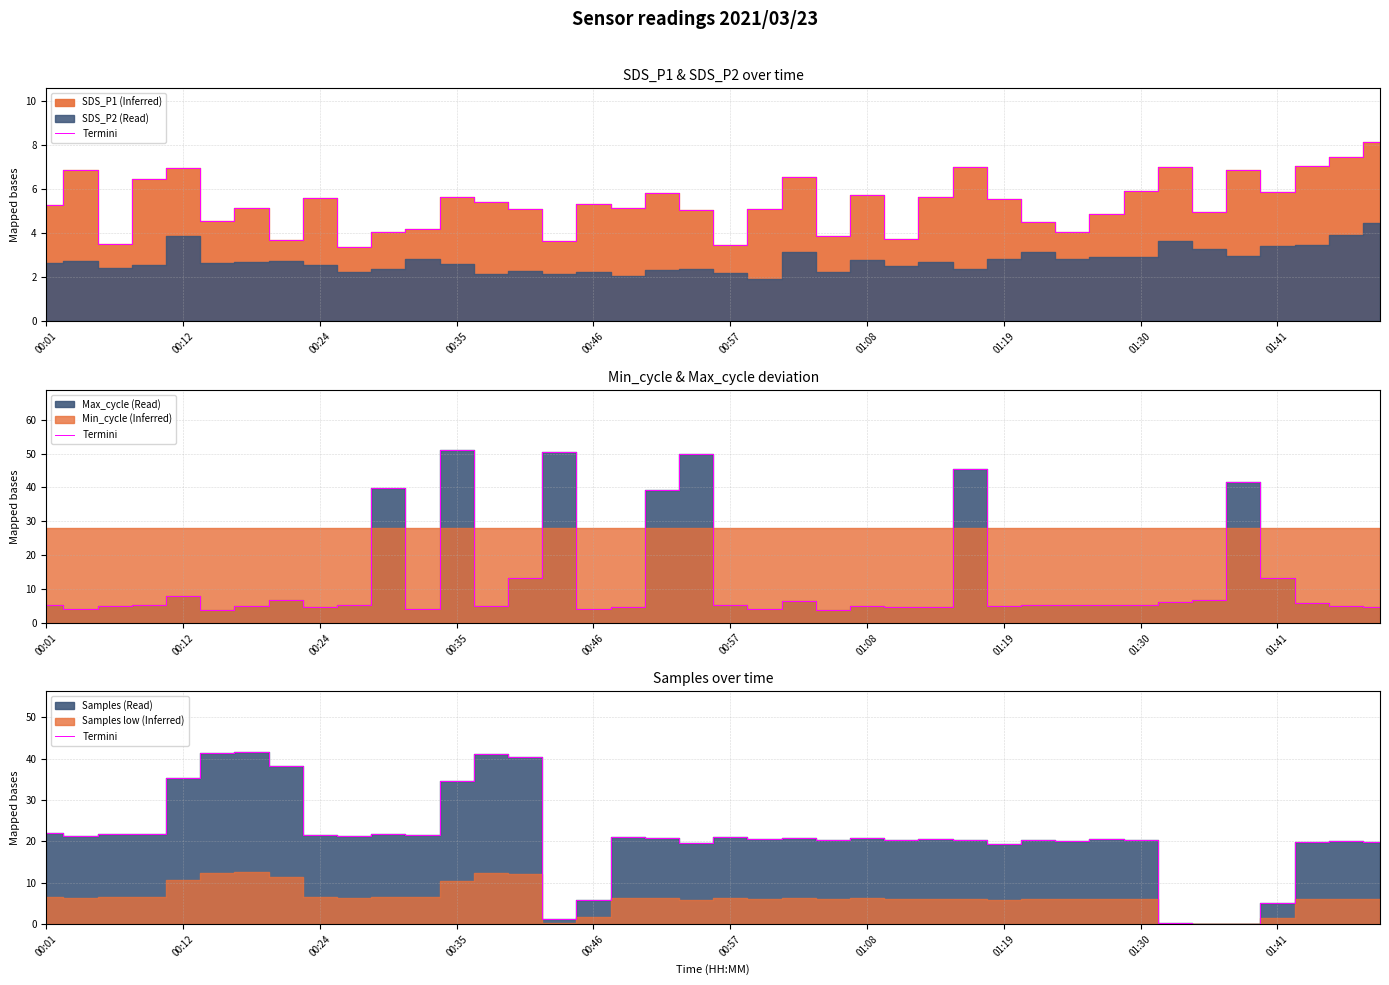

How many interior local peaks (higher than both neighbors) does the data have?

12